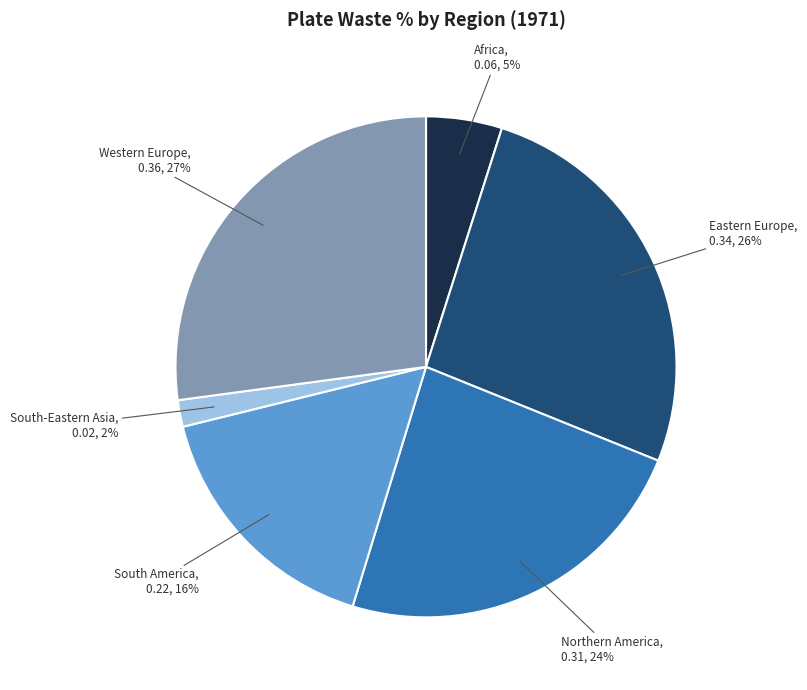

The South-Eastern Asia slice represents 2% of the pie. True or false?

True